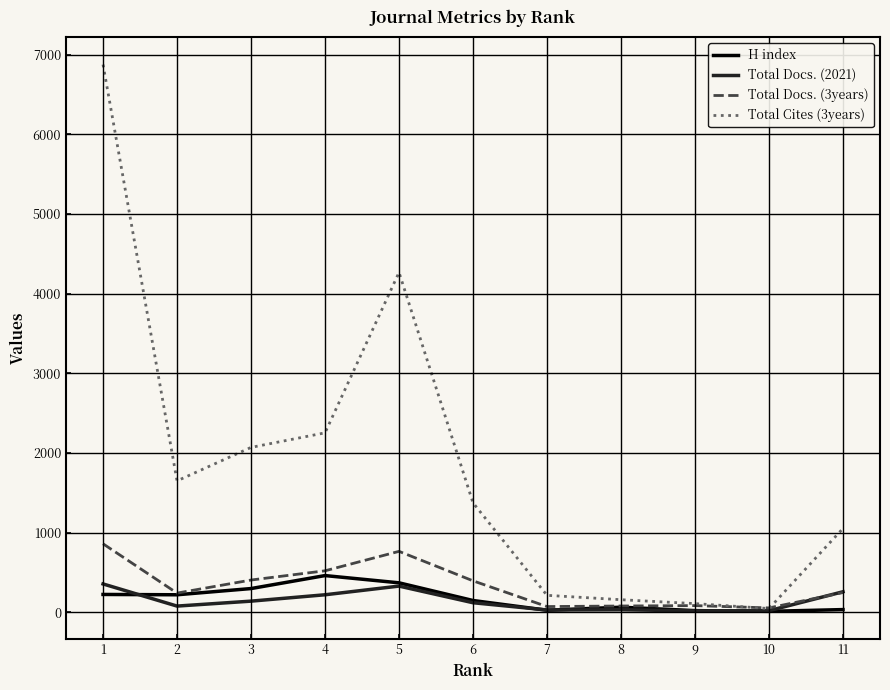

How many lines are shown in the chart?

4